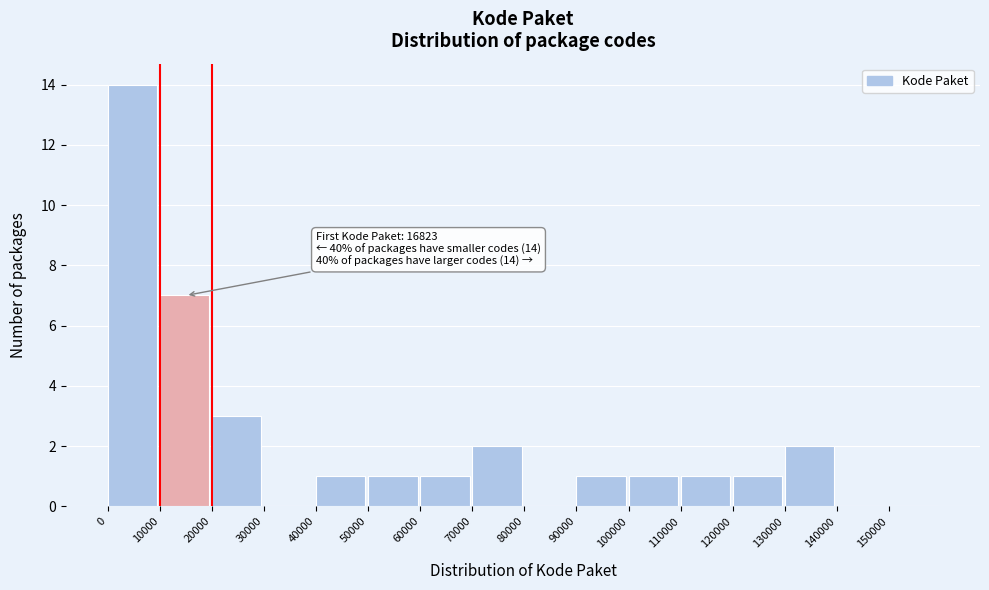

Over which range of the x-axis is the bar tallest?

0 to 10000